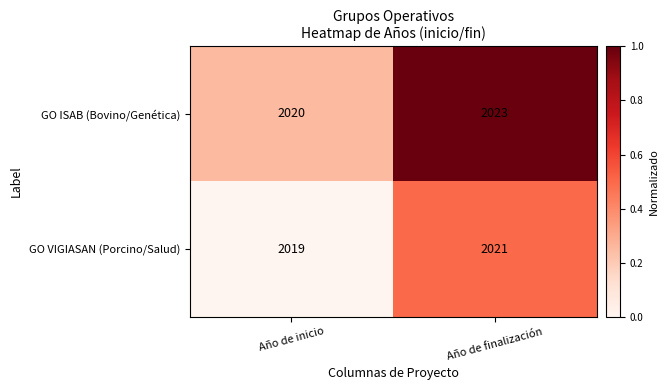

Between Año de inicio and Año de finalización, which series saw the biggest shift?

GO ISAB (Bovino/Genética)